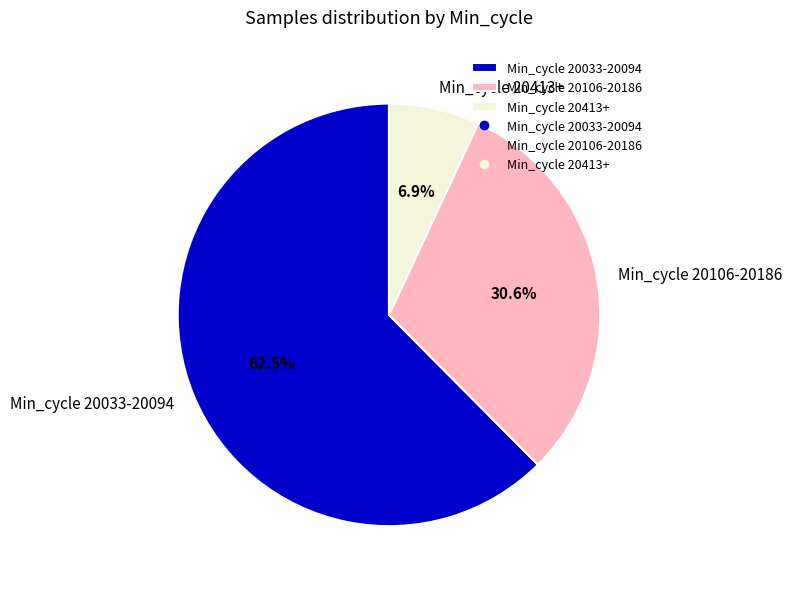

Rank the categories by value from lowest to highest.

Min_cycle 20413+, Min_cycle 20106-20186, Min_cycle 20033-20094